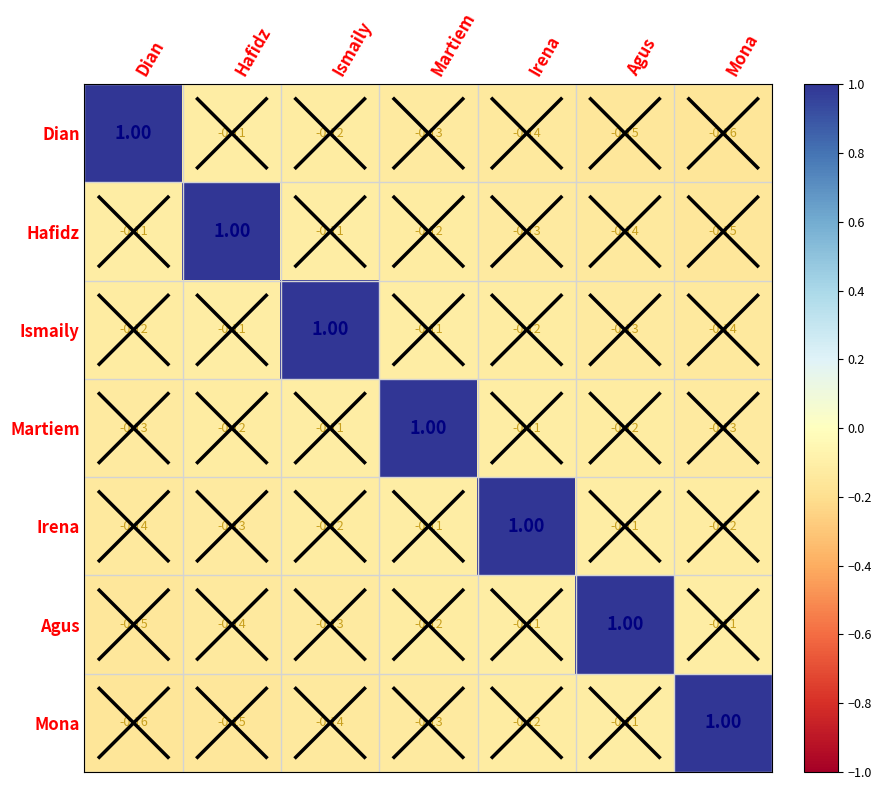

At how many categories does at least one series exceed 0?

7